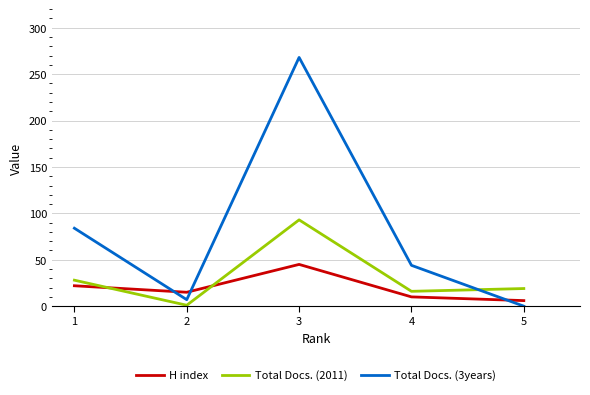

List the labels in order of H index value, largest first.

3, 1, 2, 4, 5